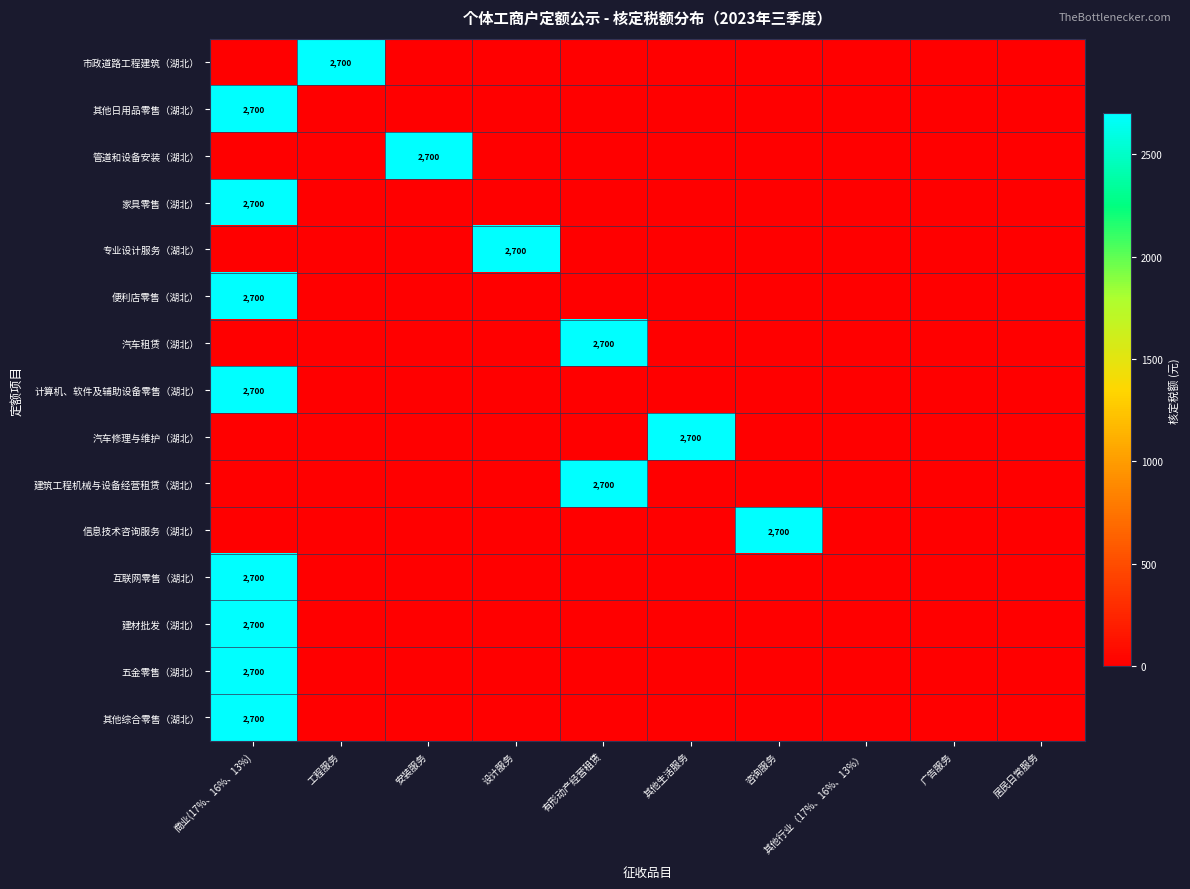

What is the total value across all series at 工程服务?

2700